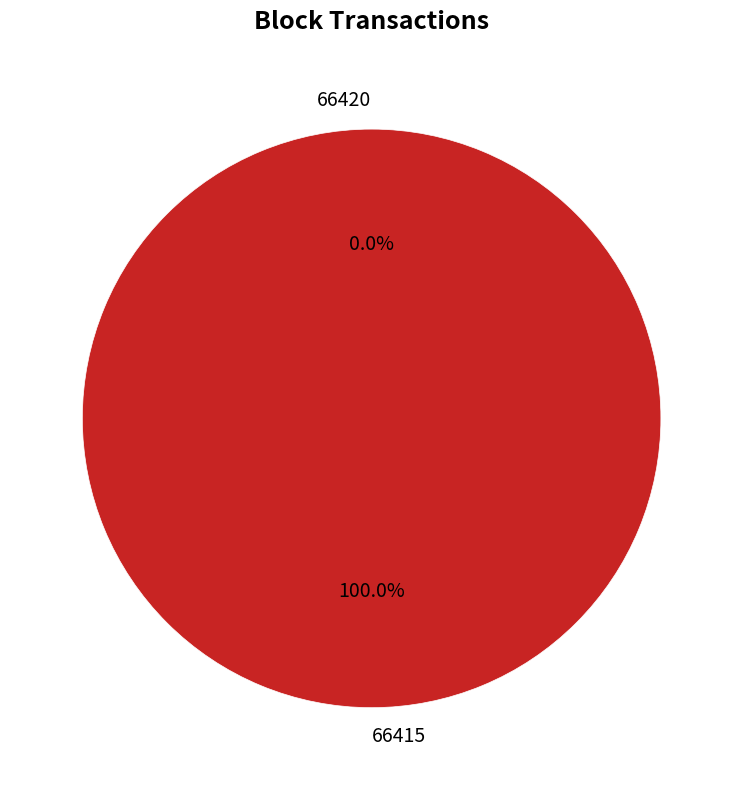

Is it true that 66420 is 0% of the pie?

True